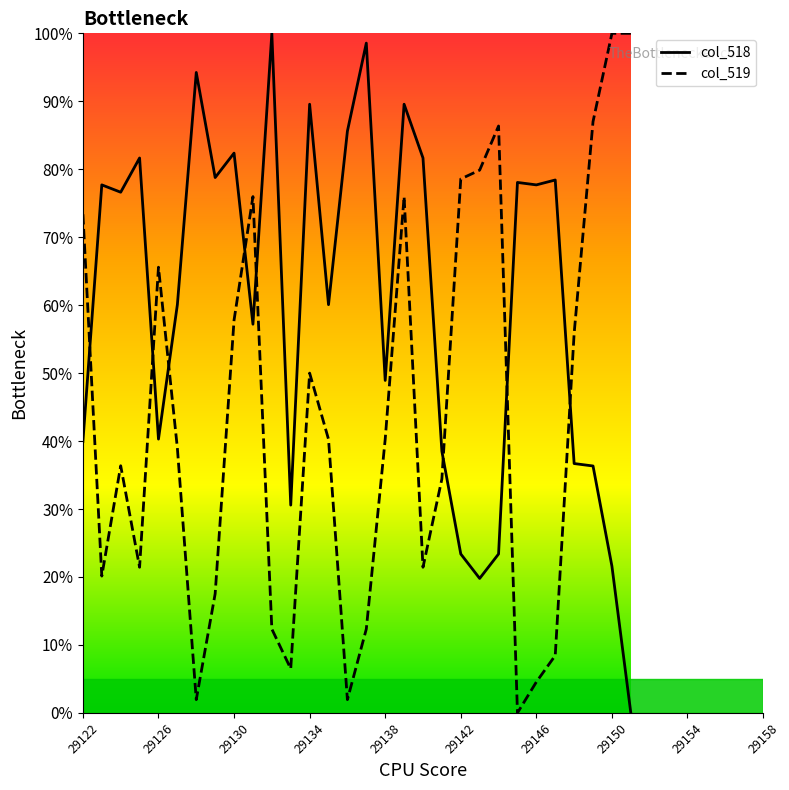

Which series has the largest total across all categories?

col_518